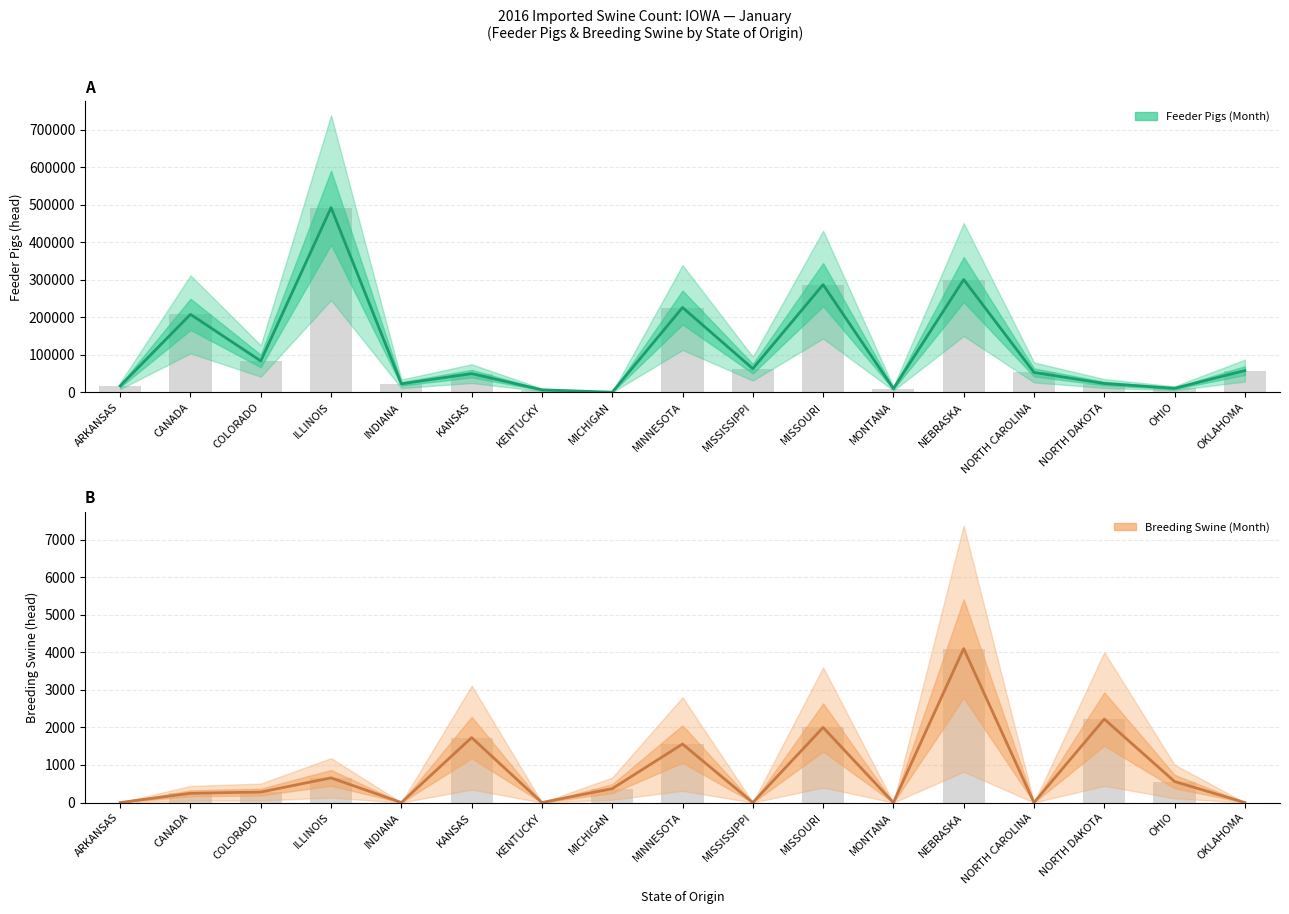

How many groups of bars are there?

17